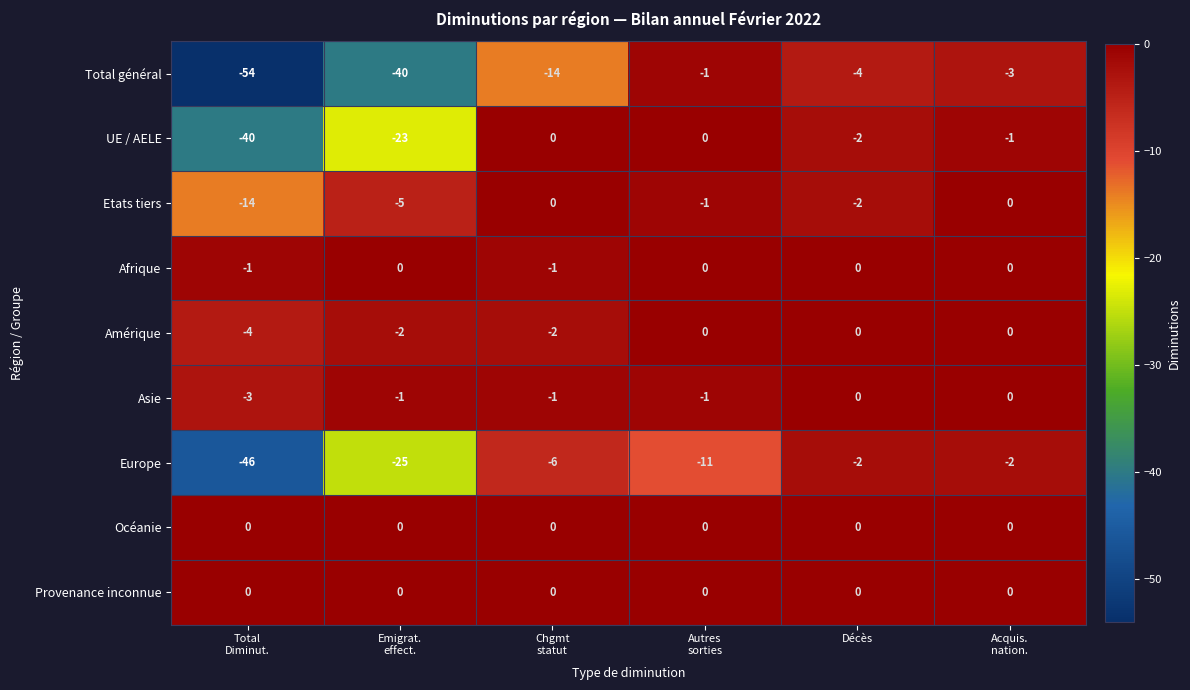

What is the minimum value shown in the chart?

-54